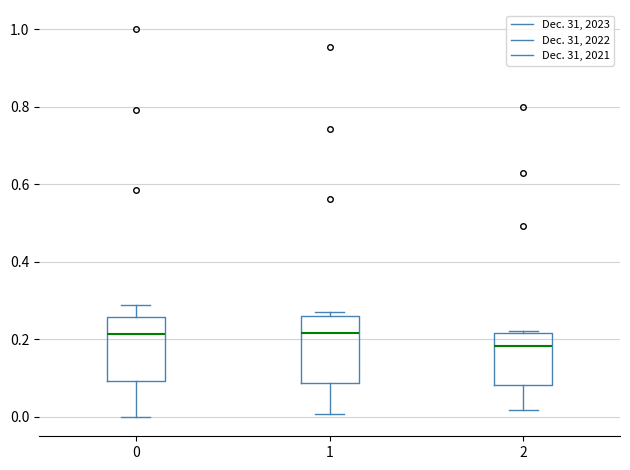

Where is the lower edge of the box at x = 0 on the y-axis? The values are not printed on the chart, so give them approximately, as read against the axis.

0.10